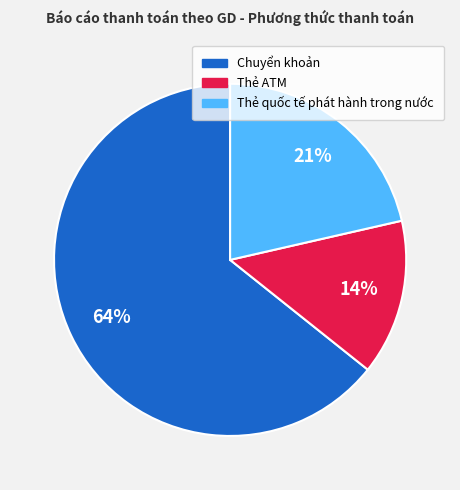

The Thẻ ATM slice represents 28% of the pie. True or false?

False